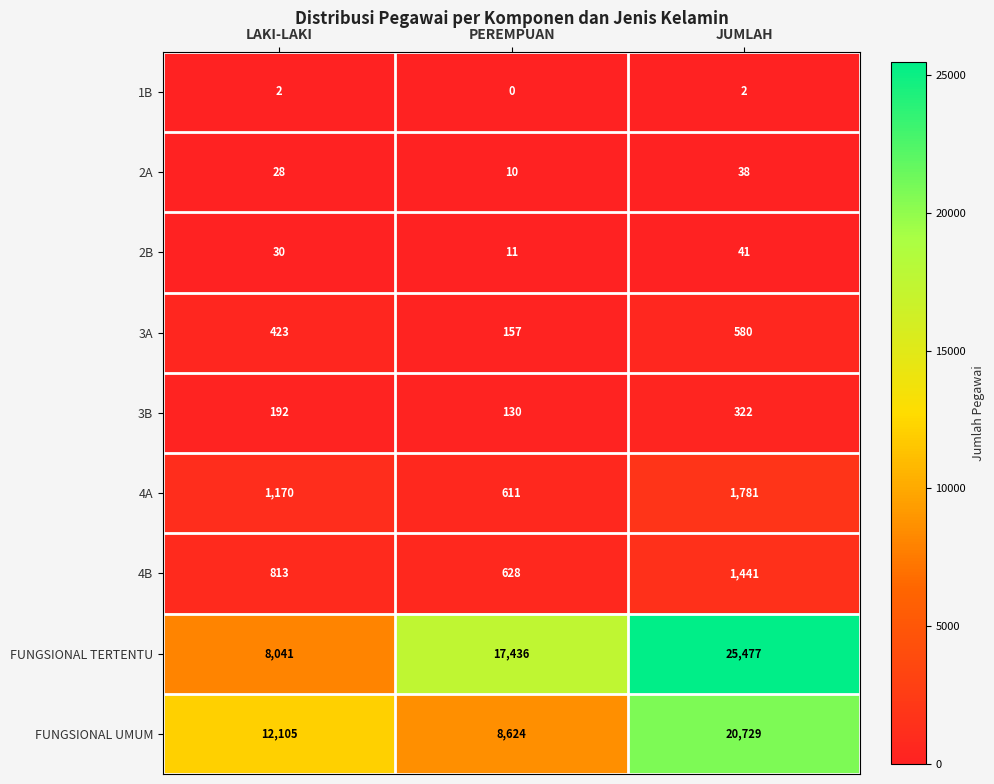

At how many categories does at least one series exceed 3240?

3